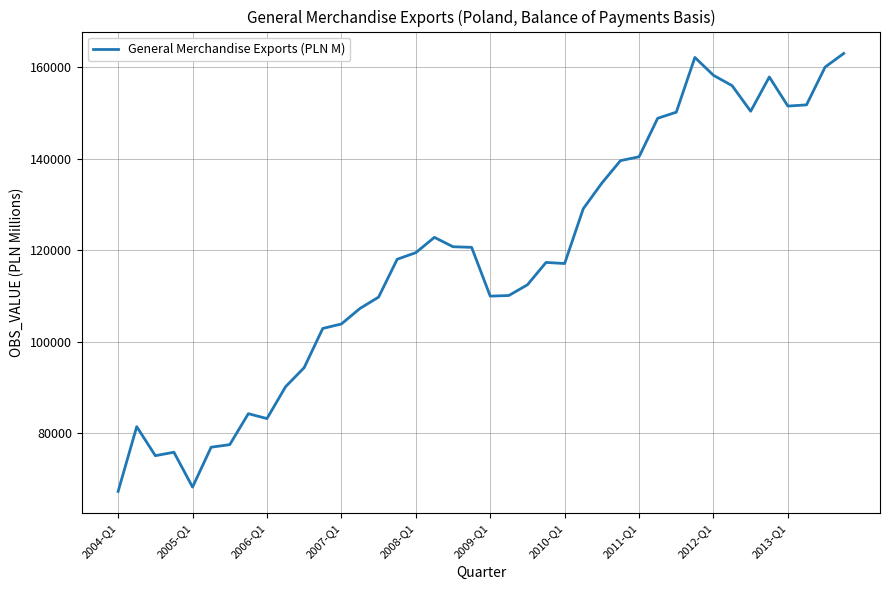

What is the difference between the maximum and minimum values?

95785